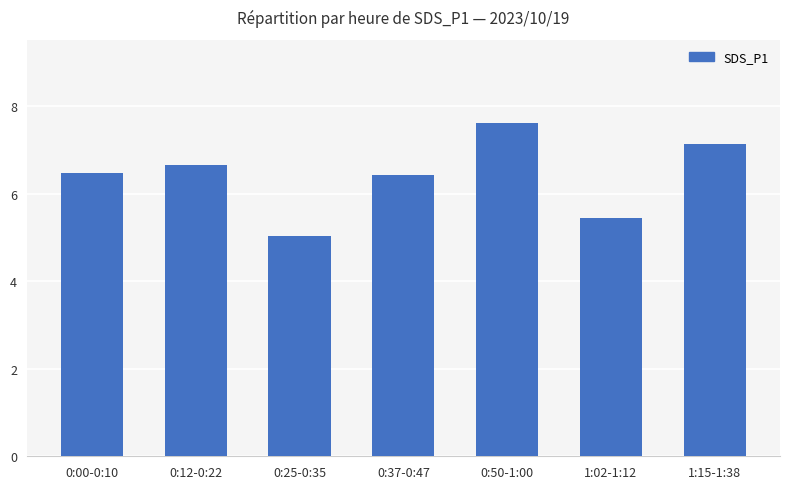

What is the label of the 4th bar from the left?

0:37-0:47